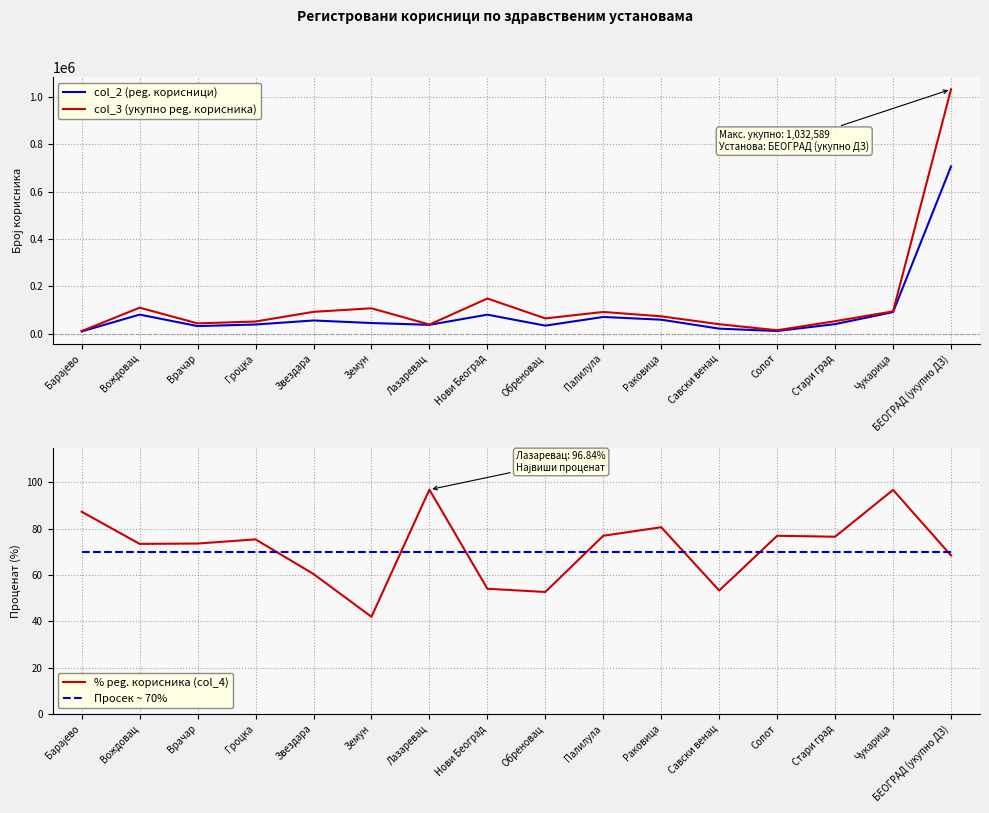

What is the average value of the col_3 (укупно реg. корисника) series?

129074